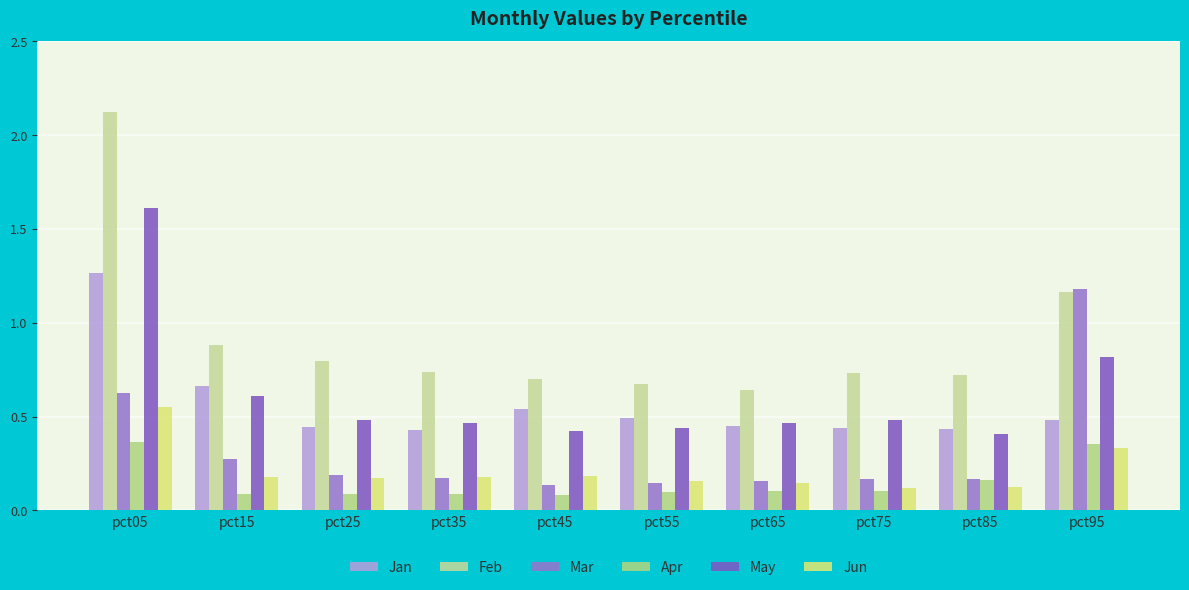

How many distinct data groups are displayed?

6